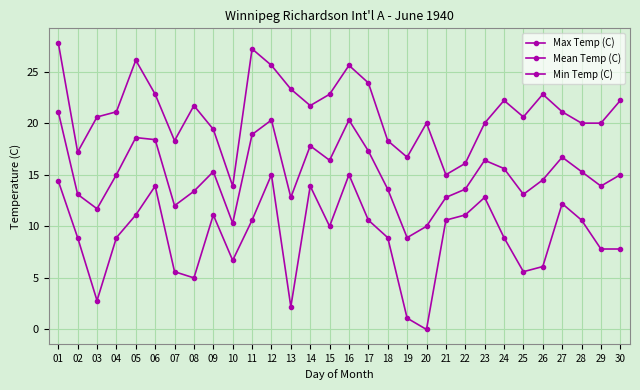

The value of Mean Temp (C) at 21 is 19.1. True or false?

False